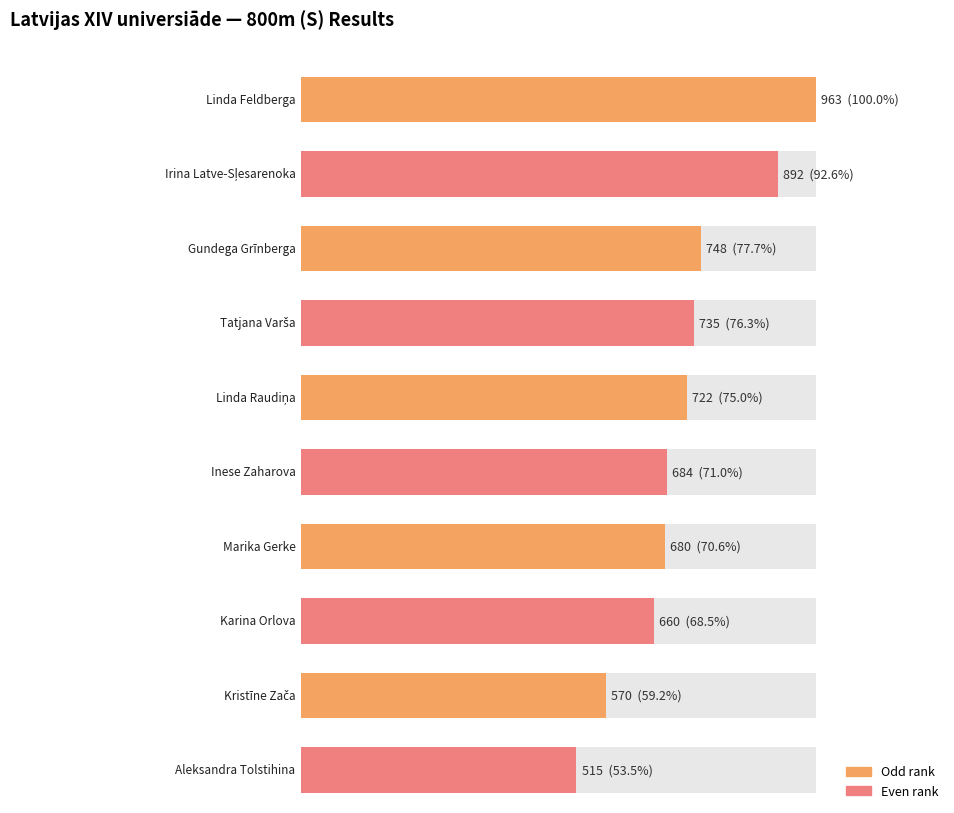

What is the label of the 8th bar from the left?

Karina Orlova